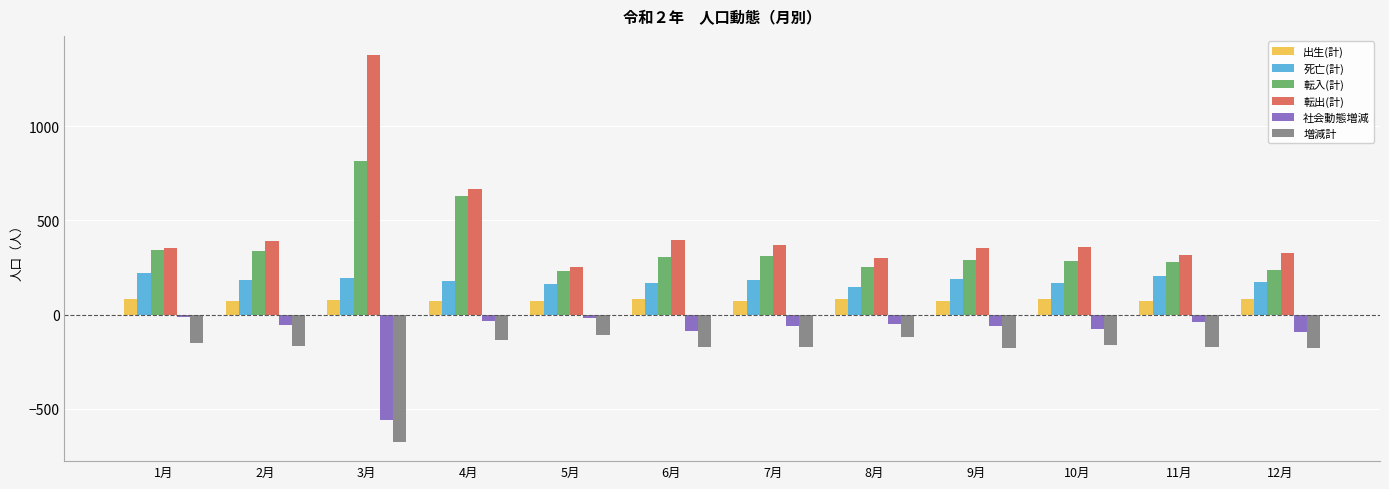

The 出生(計) series shows 71 at 11月. True or false?

True